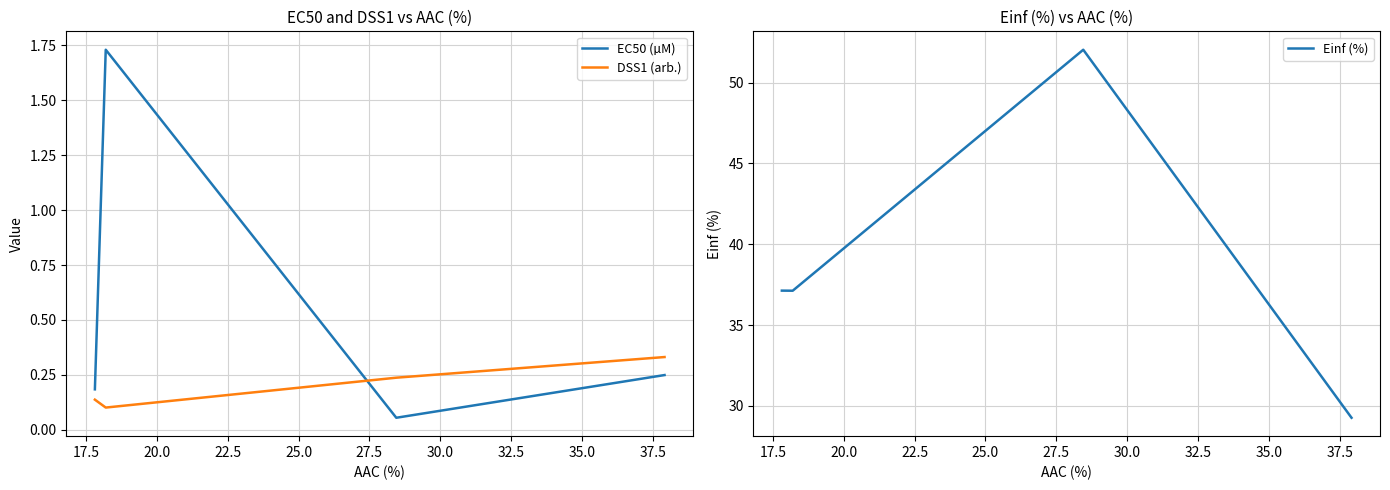

True or false: DSS1 (arb.) and EC50 (µM) cross at least once.

True